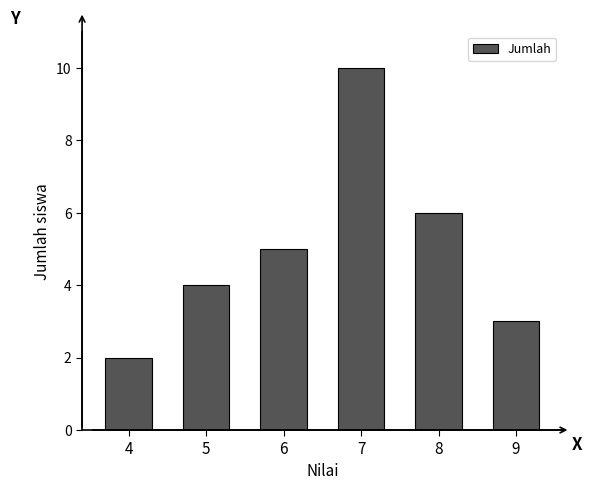

Reading right to left, transcribe all the data shown in this chart.

3	6	10	5	4	2